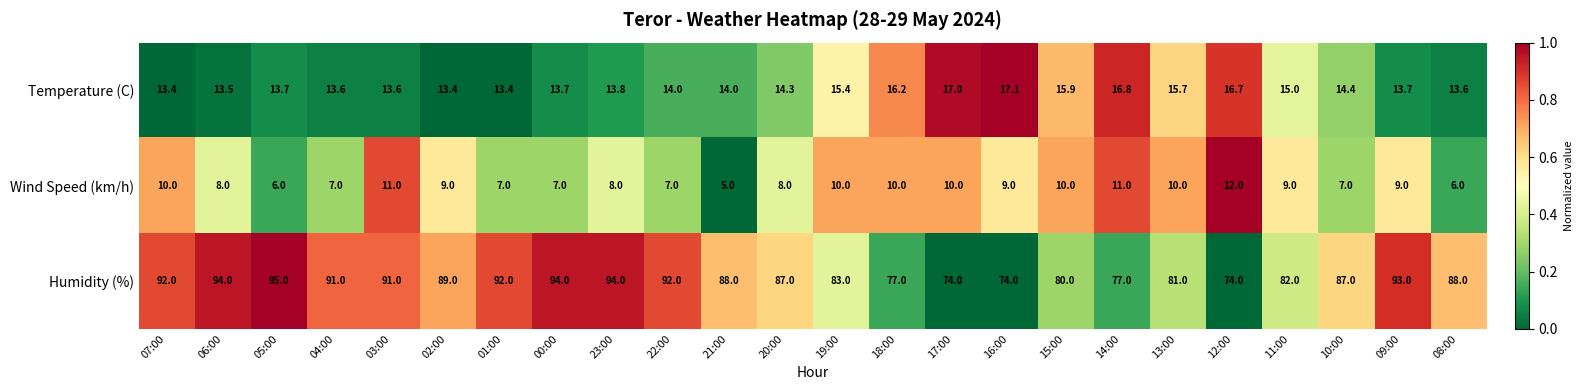

At which label does Humidity (%) reach its peak?

05:00